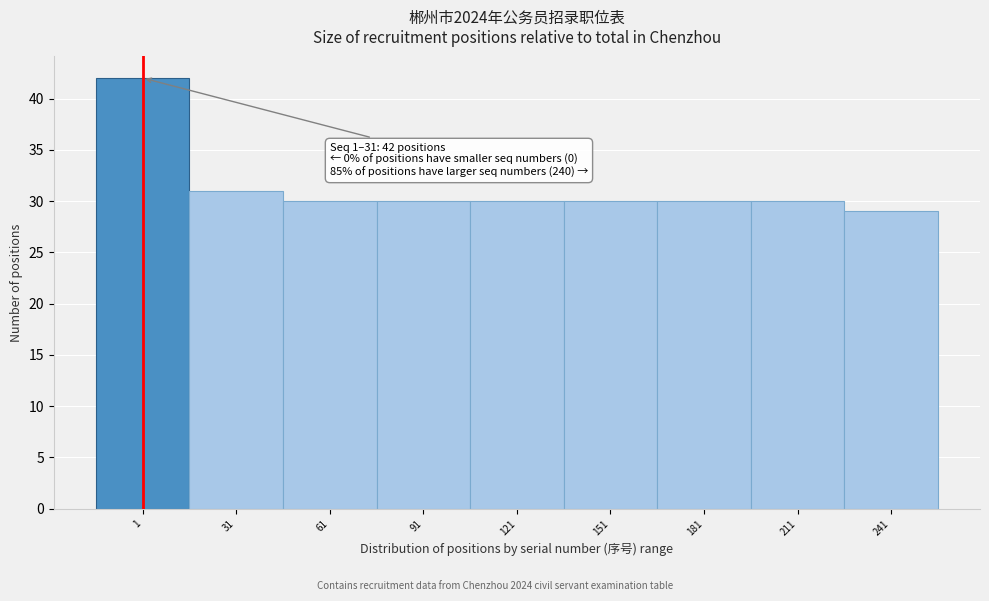

Reading right to left, extract all data points from this chart.

29	30	30	30	30	30	30	31	42